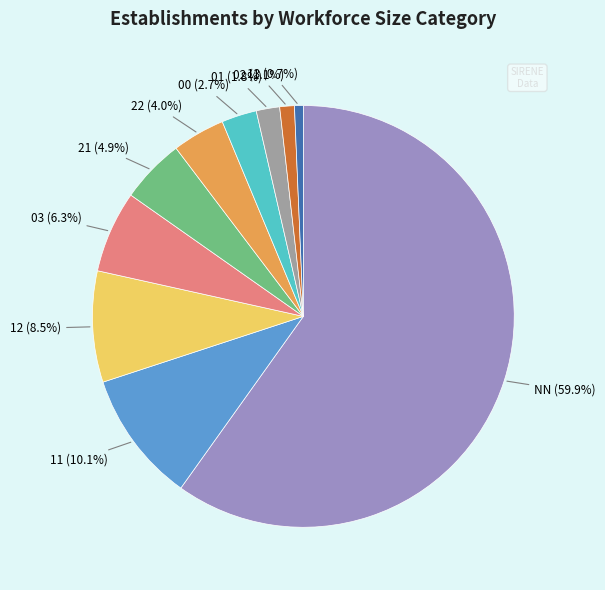

How many segments does this pie chart have?

10